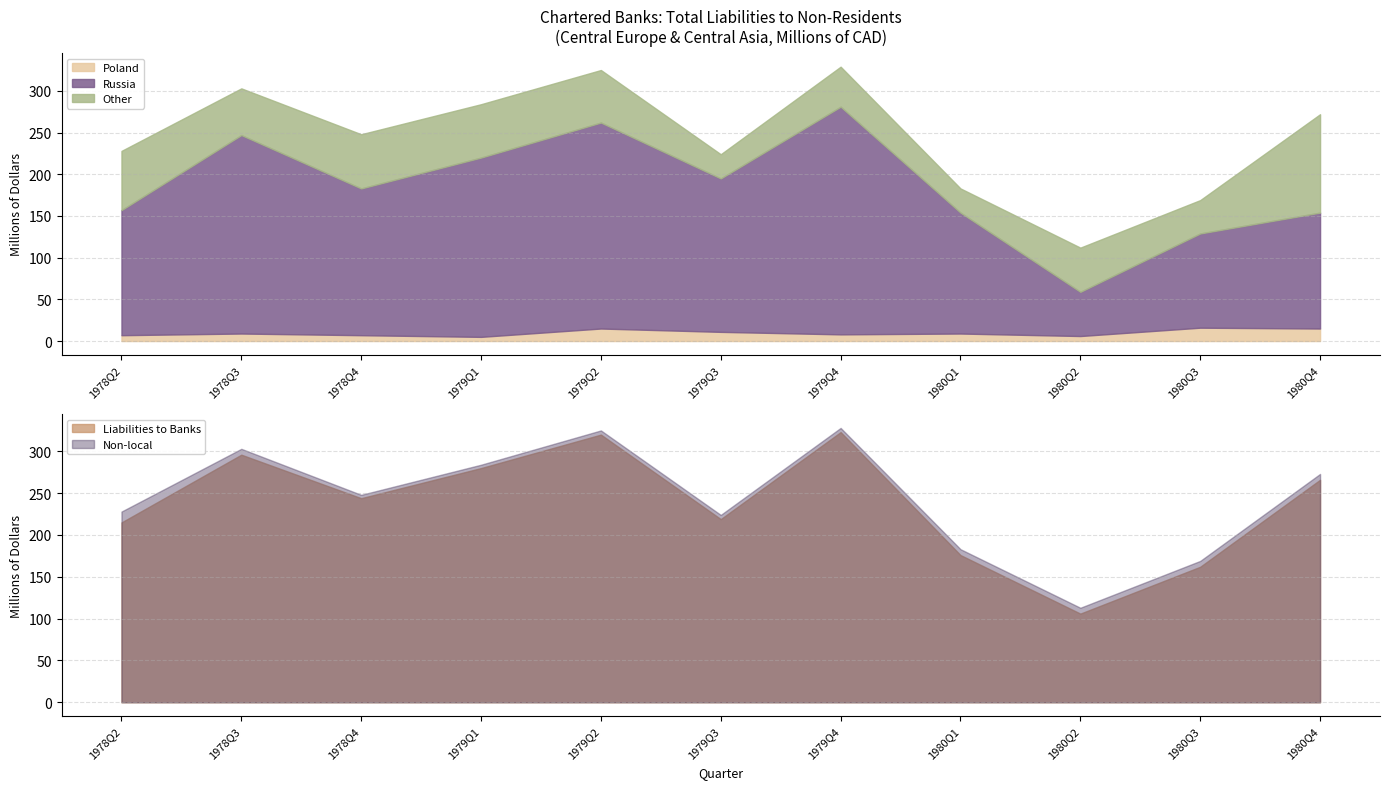

Is the value of Liabilities to Banks at 1979Q2 greater than the value of Non-local at 1980Q4?

Yes